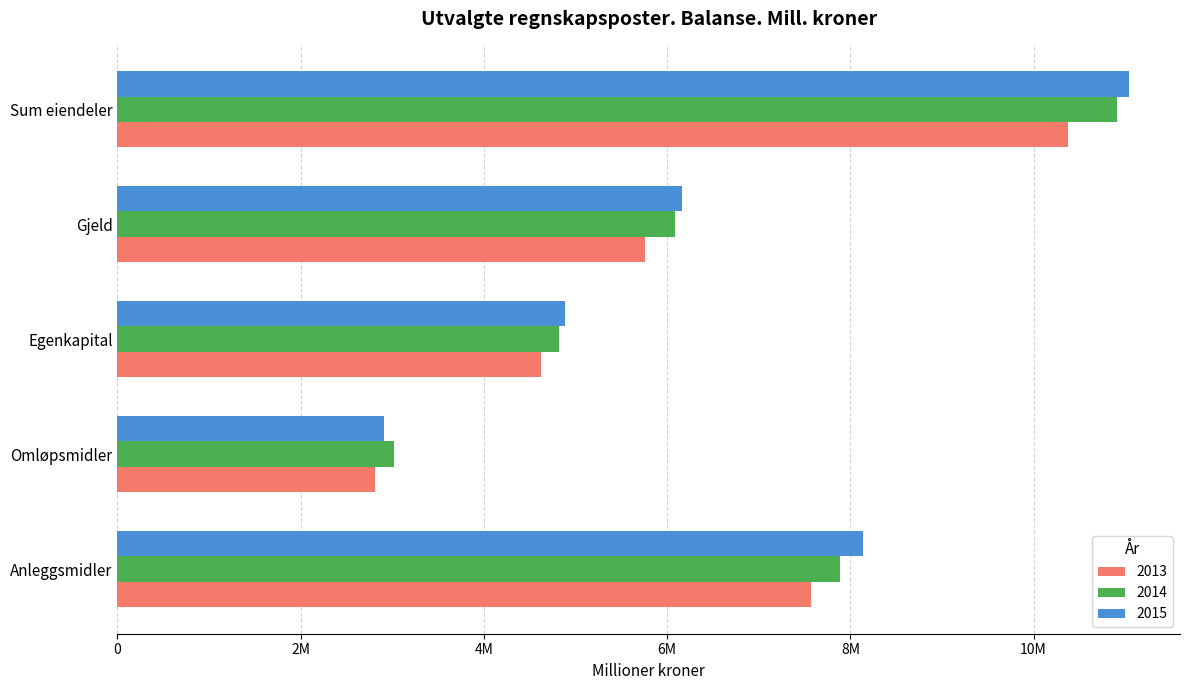

What are all the series names shown in the legend?

2013, 2014, 2015